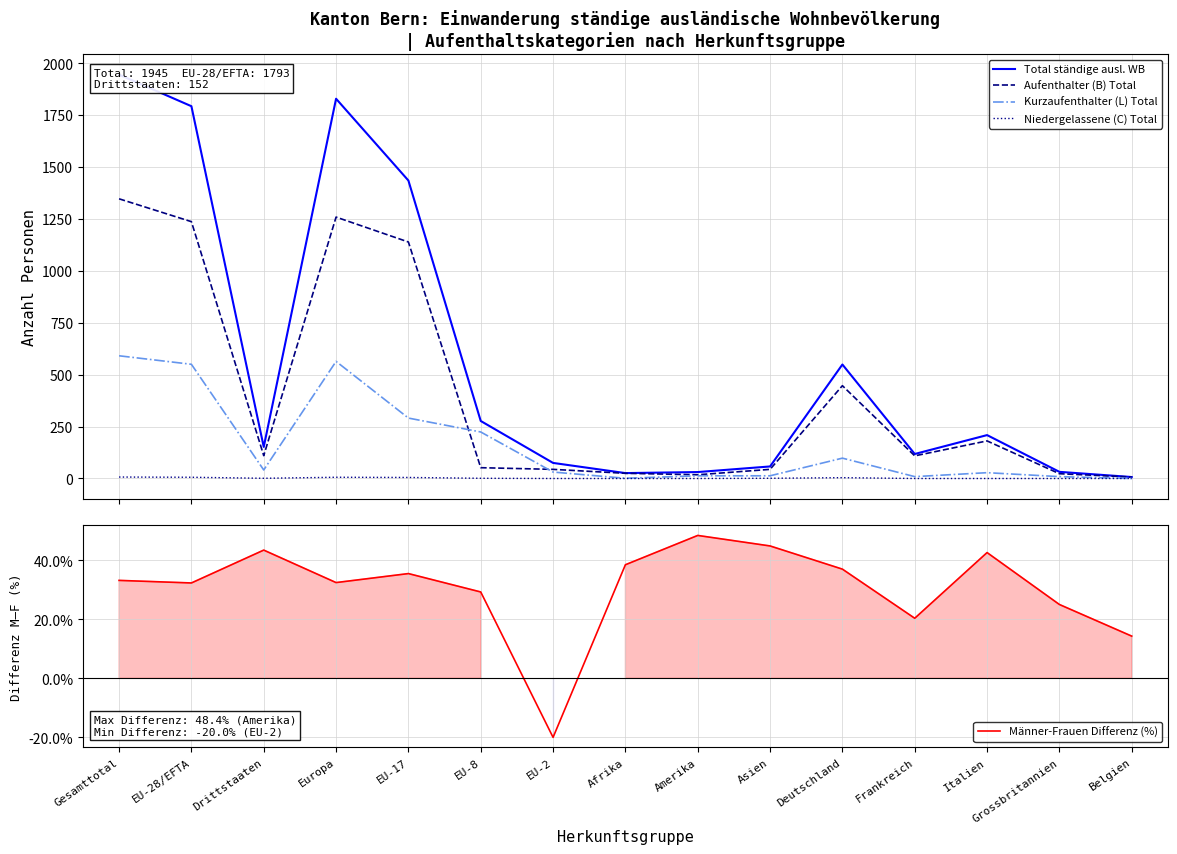

Rank the series at Drittstaaten from highest to lowest value.

Total ständige ausl. WB, Aufenthalter (B) Total, Männer-Frauen Differenz (%), Kurzaufenthalter (L) Total, Niedergelassene (C) Total